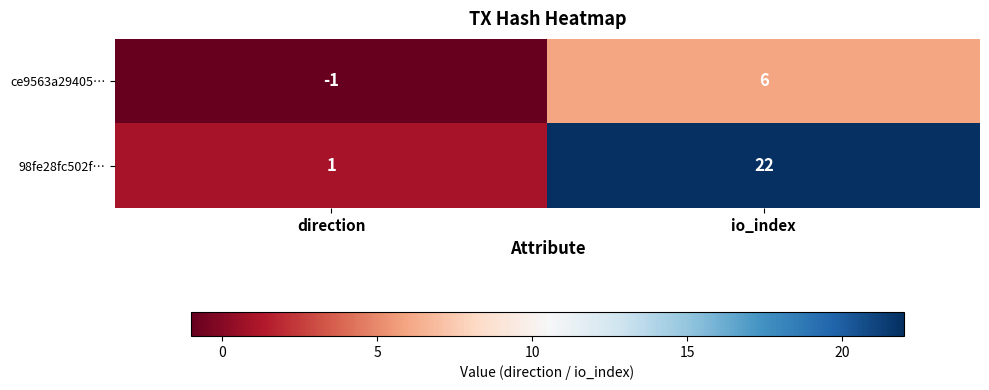

Which series changed the most between direction and io_index?

98fe28fc502f…